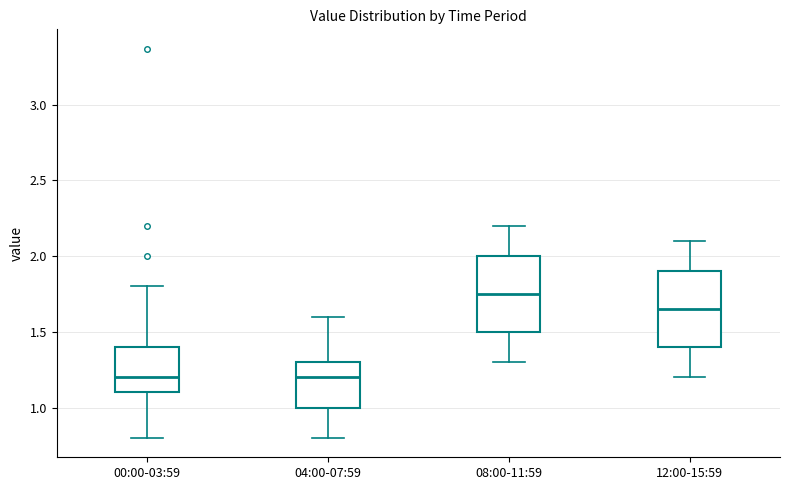

Reading left to right, read every box against the y-axis: the position of its median line, the range the box covers, and the ends of its whiskers. The values are not printed on the chart, so give them approximately, as read against the axis.

00:00-03:59: median 1.20, box 1.10 to 1.40, whiskers 0.80 to 1.80
04:00-07:59: median 1.20, box 1.00 to 1.30, whiskers 0.80 to 1.60
08:00-11:59: median 1.75, box 1.50 to 2.00, whiskers 1.30 to 2.20
12:00-15:59: median 1.65, box 1.40 to 1.90, whiskers 1.20 to 2.10